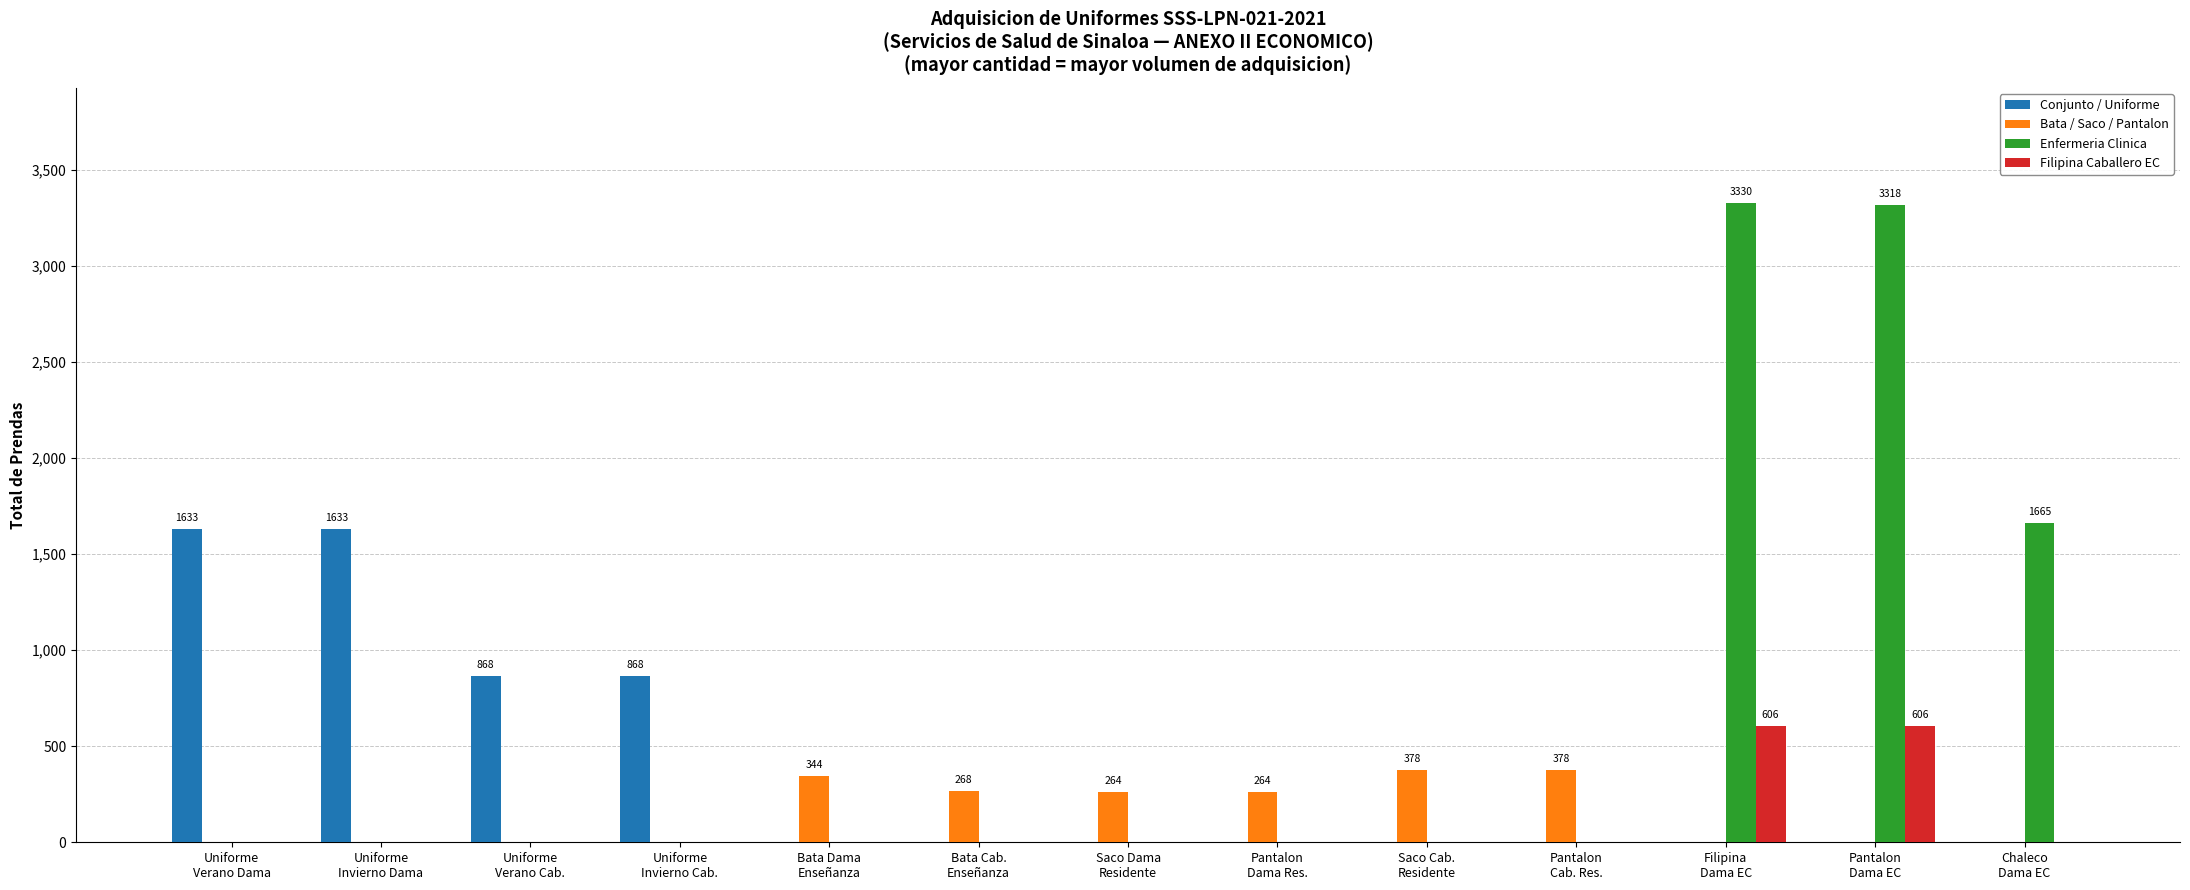

What is the highest value of the Enfermeria Clinica series?

3330